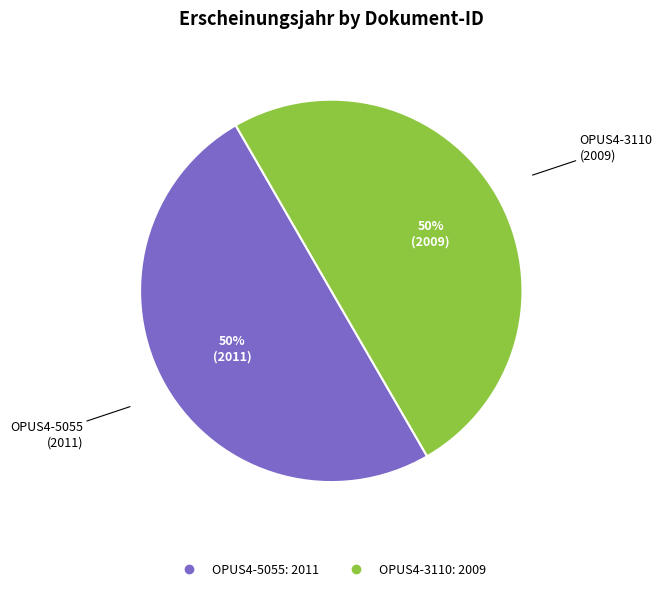

To the nearest percent, what portion does OPUS4-3110 represent?

50%